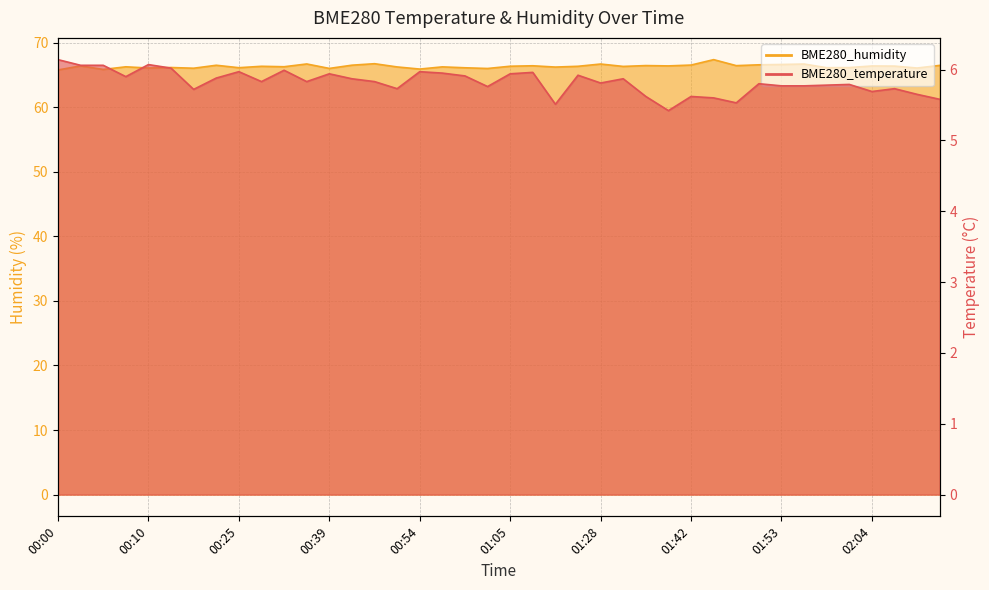

Between 01:37 and 02:10, which series saw the biggest shift?

BME280_temperature